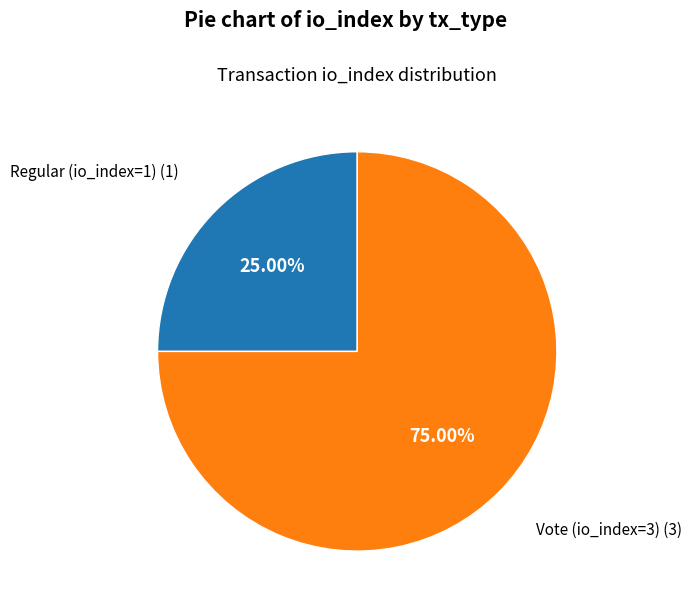

Is there a majority slice in this chart?

Yes